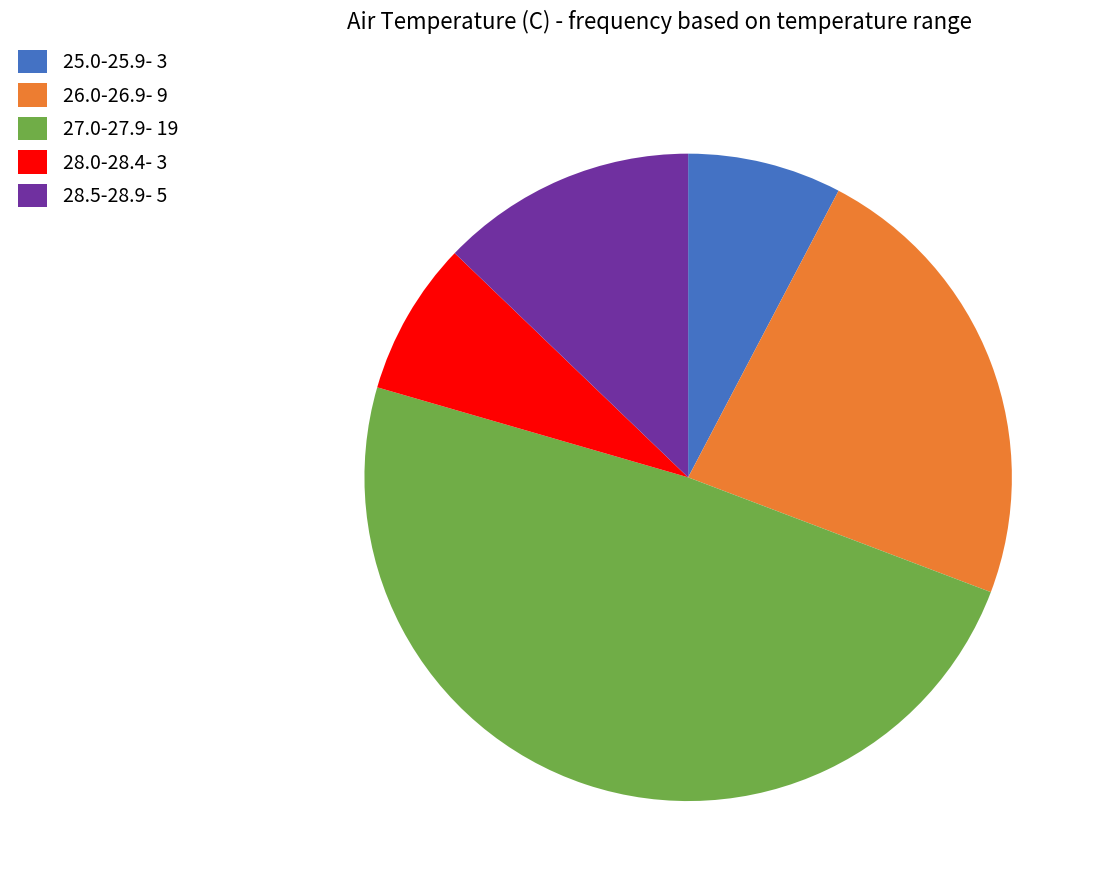

Combined, do 28.0-28.4- 3 and 27.0-27.9- 19 account for over 50%?

Yes